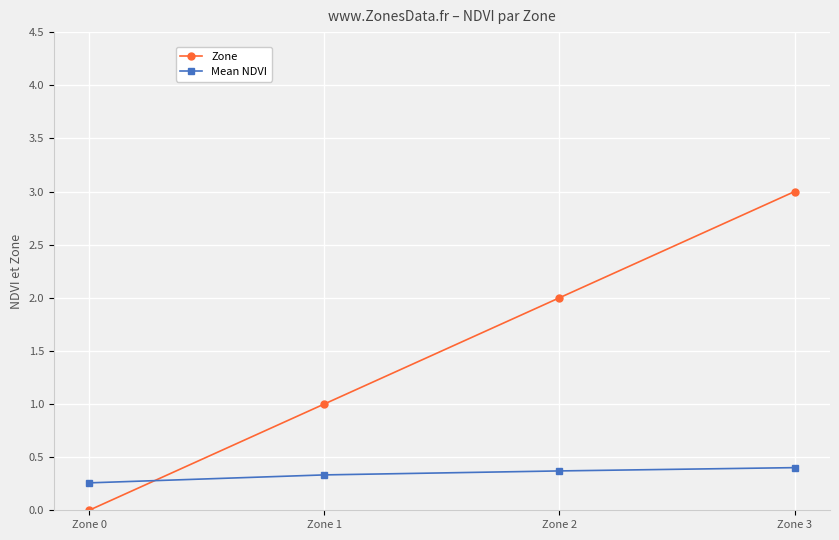

The Mean NDVI series shows 0.2 at Zone 2. True or false?

False